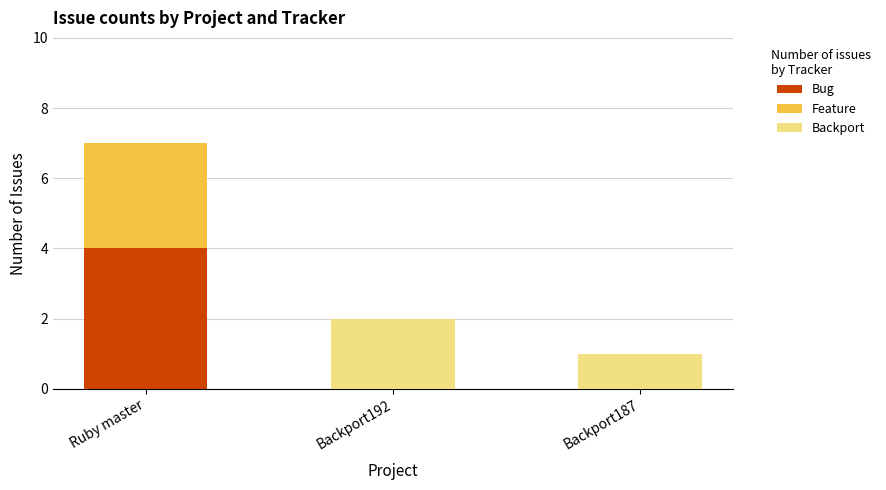

Read the Bug value at Ruby master.

4